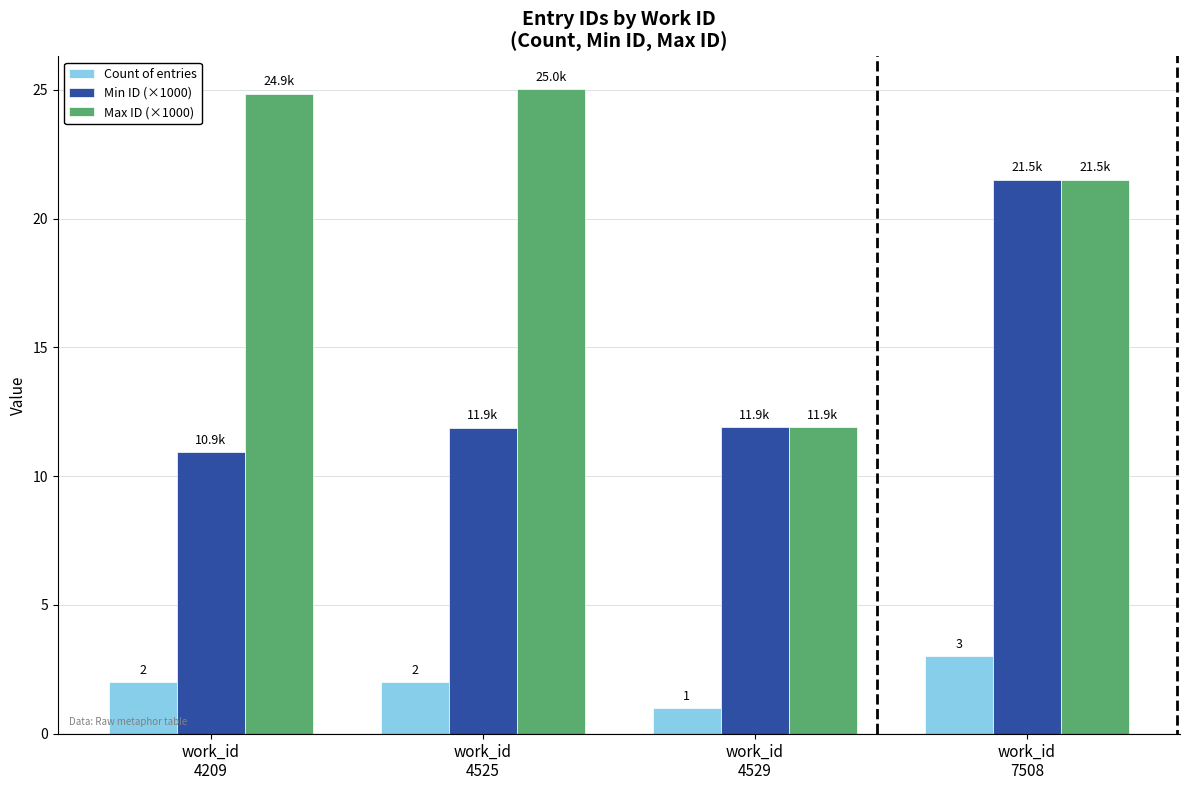

At which category is the sum across all series the highest?

work_id
7508